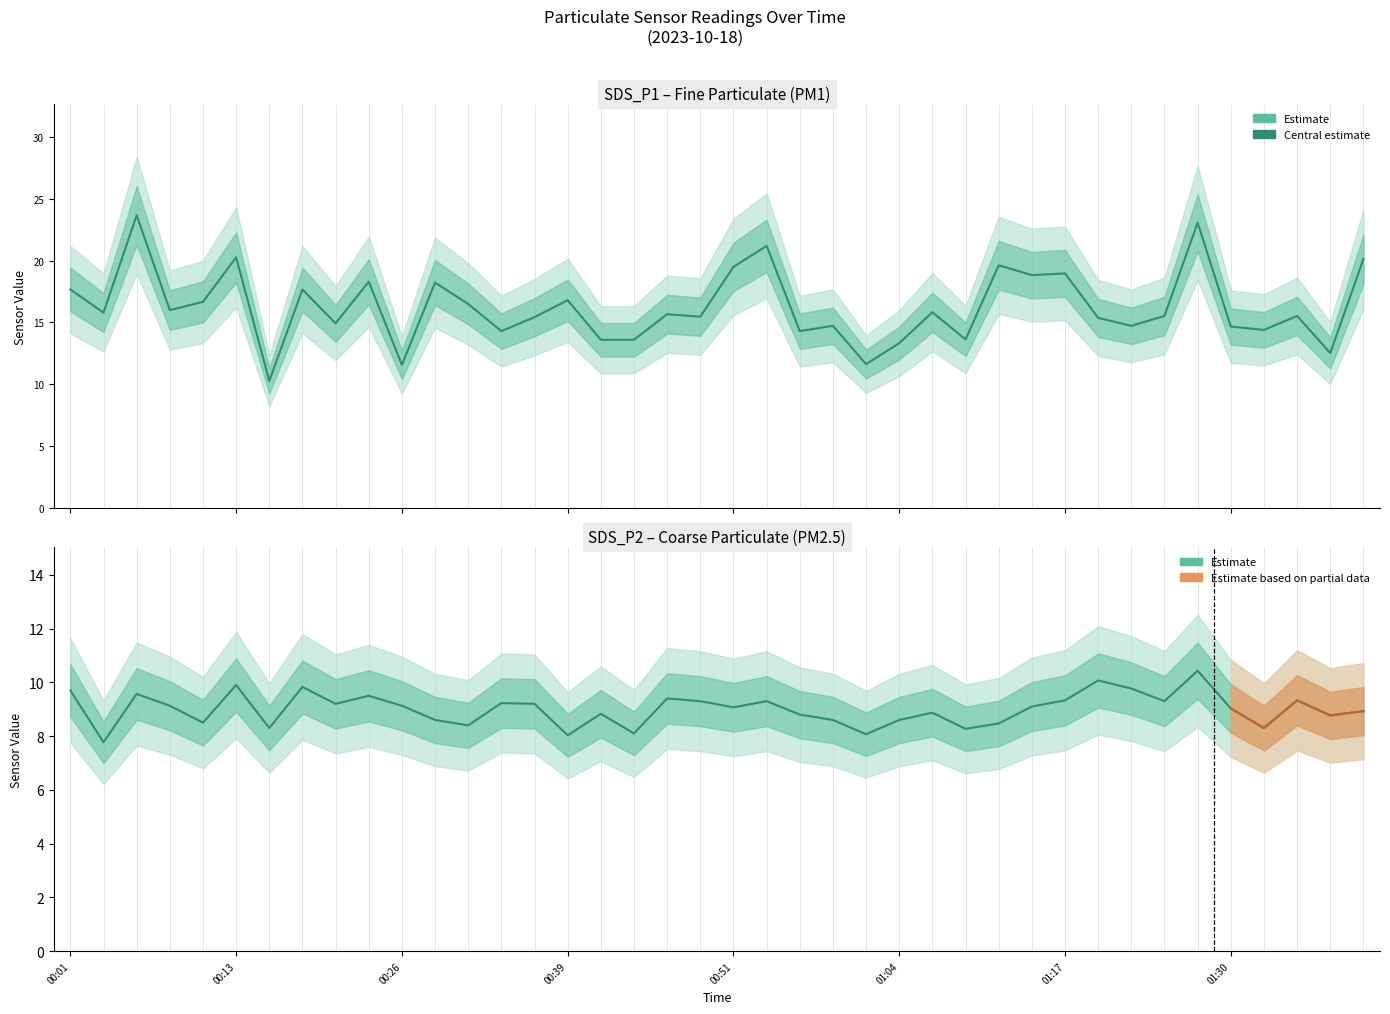

True or false: SDS_P2 and SDS_P1 intersect in this chart.

False